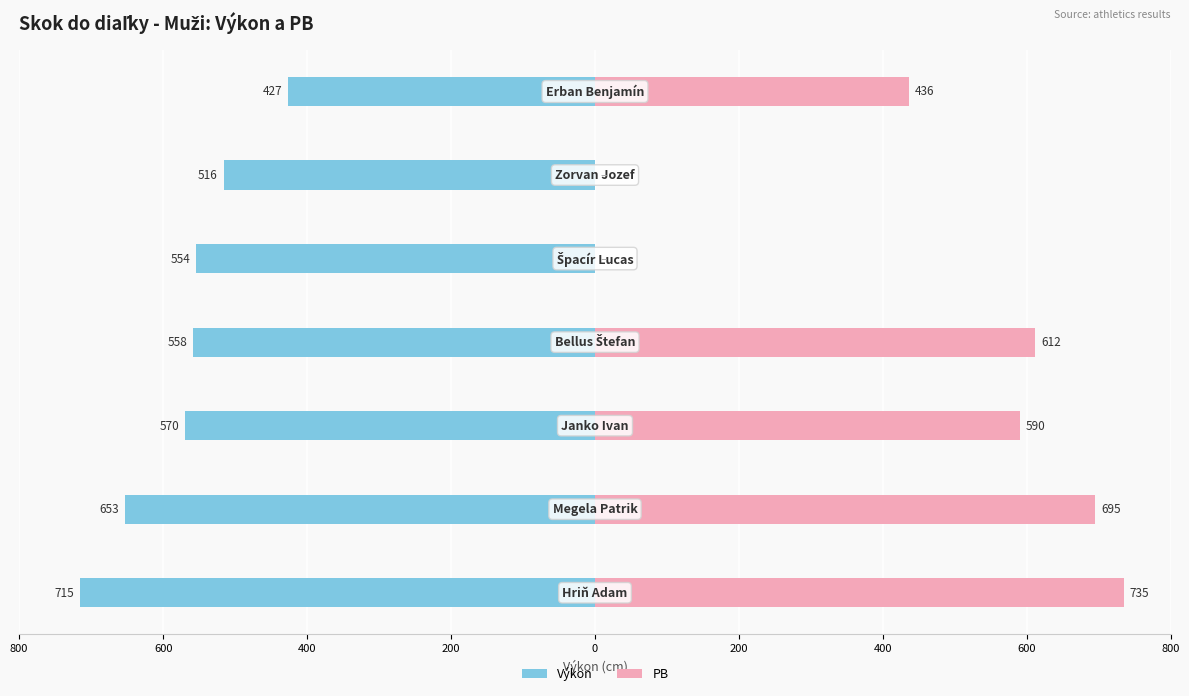

Reading left to right, extract all data points from this chart.

Výkon: 800=-715	600=-653	400=-570	200=-558	0=-554	200=-516	400=-427
PB: 800=735	600=695	400=590	200=612	0=0	200=0	400=436